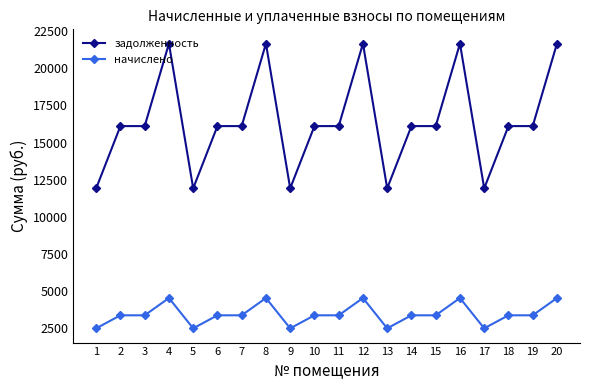

Rank the series by their average value, from highest to lowest.

задолженность, начислено